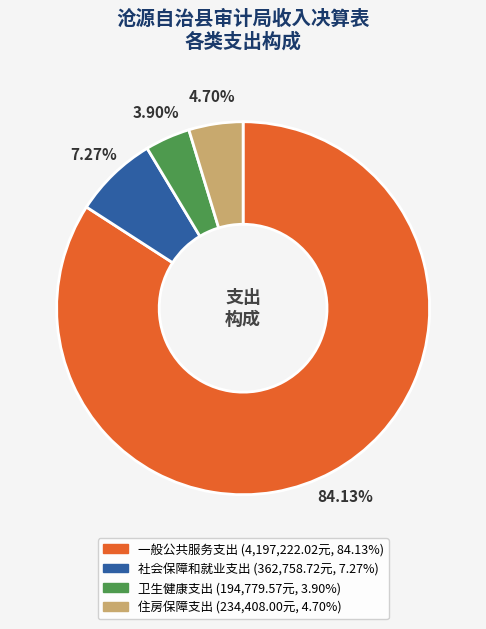

Combined, what portion of the pie is 一般公共服务支出 and 住房保障支出?

88.8%